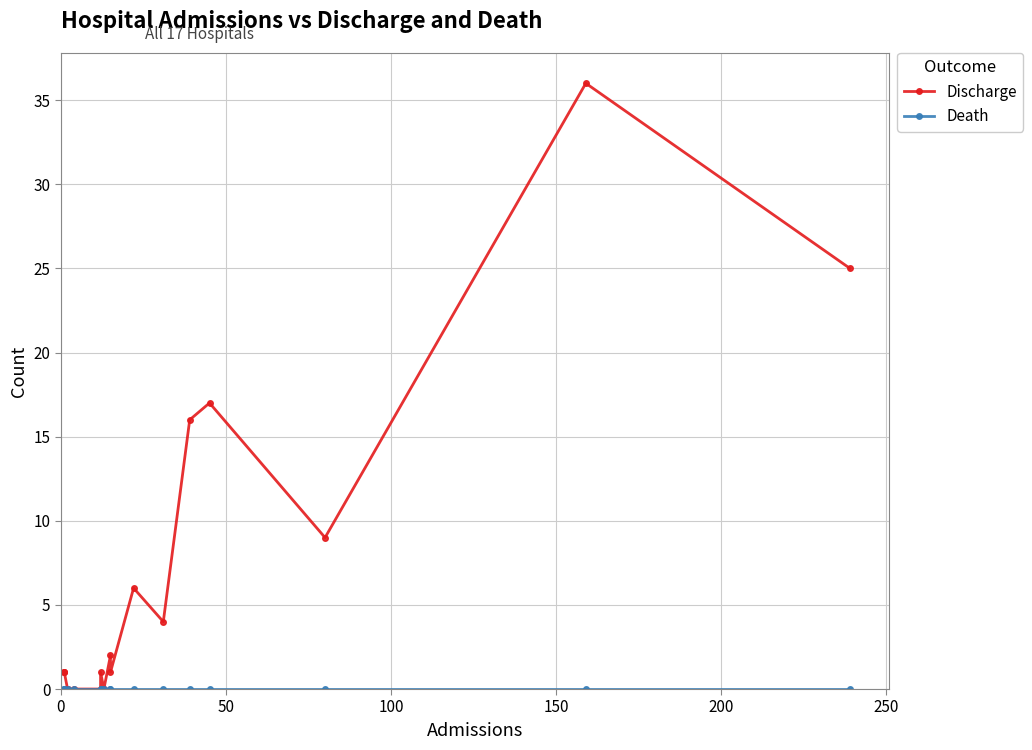

List the series in order of their overall mean, highest first.

Discharge, Death